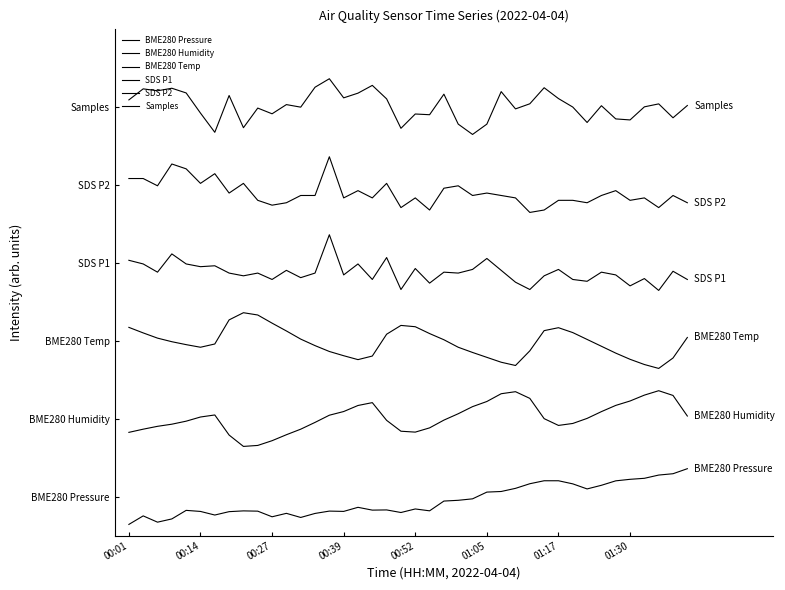

At which category does the chart reach its minimum across all series?

00:01